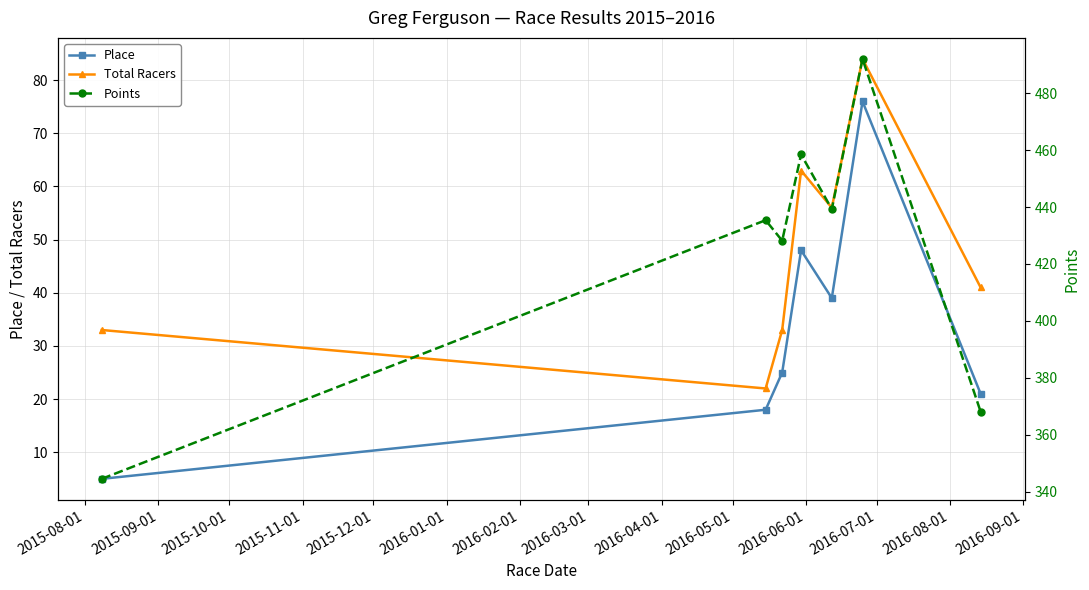

True or false: Total Racers has more than 2 points higher than both neighbors.

False